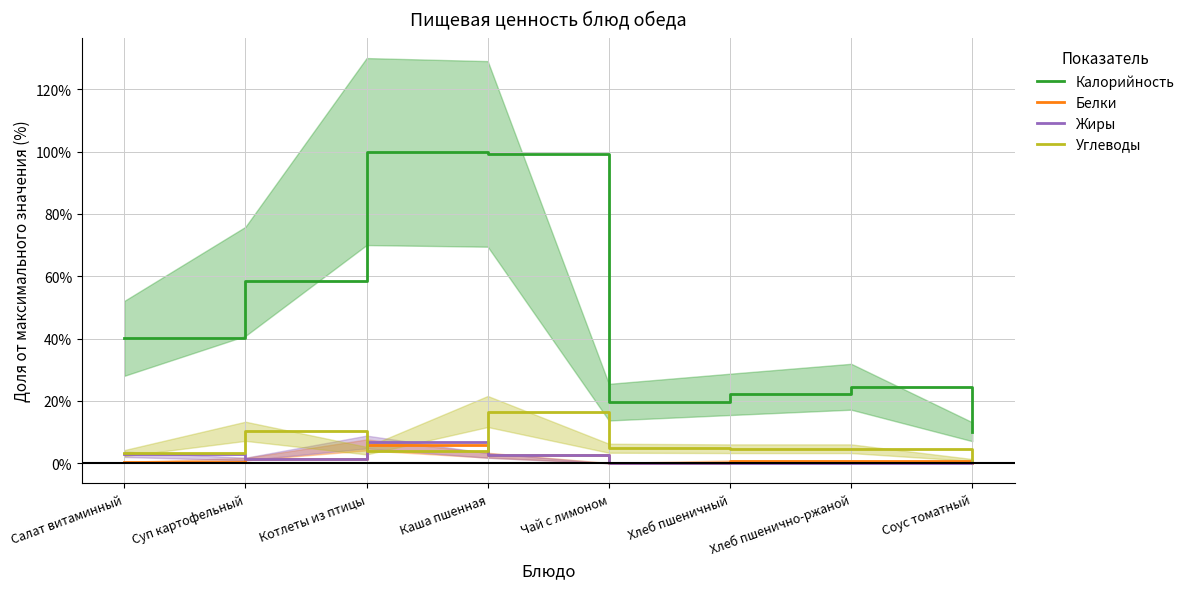

Reading left to right, transcribe all the data shown in this chart.

Калорийность: 40.1	58.3	100.0	99.2	19.6	22.1	24.5	10.1
Белки: 0.3	1.3	5.9	2.6	0.1	0.7	0.7	0.2
Жиры: 2.9	1.4	6.8	2.5	0.0	0.0	0.0	0.6
Углеводы: 3.2	10.2	4.0	16.6	4.8	4.7	4.7	1.0